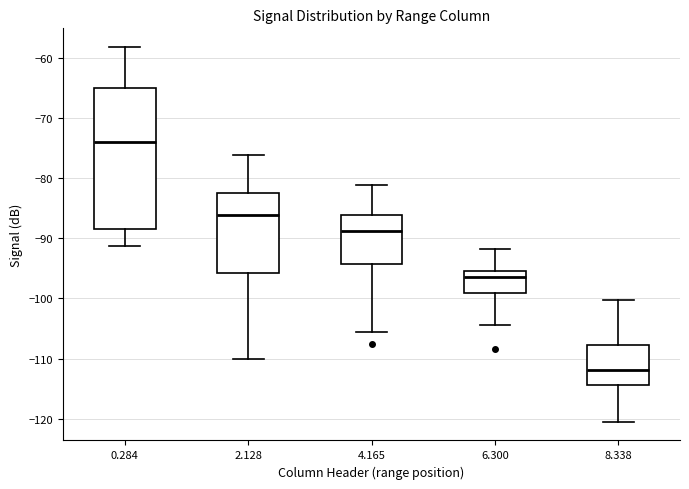

Reading left to right, transcribe this box plot: for each box, give where its median line is, the range the box spans, and where its two whiskers end, as read against the y-axis. The values are not printed on the chart, so give them approximately, as read against the axis.

0.284: median -74, box -88 to -65, whiskers -91 to -58
2.128: median -86, box -96 to -82, whiskers -110 to -76
4.165: median -89, box -94 to -86, whiskers -106 to -81
6.300: median -96, box -99 to -95, whiskers -104 to -92
8.338: median -112, box -114 to -108, whiskers -120 to -100